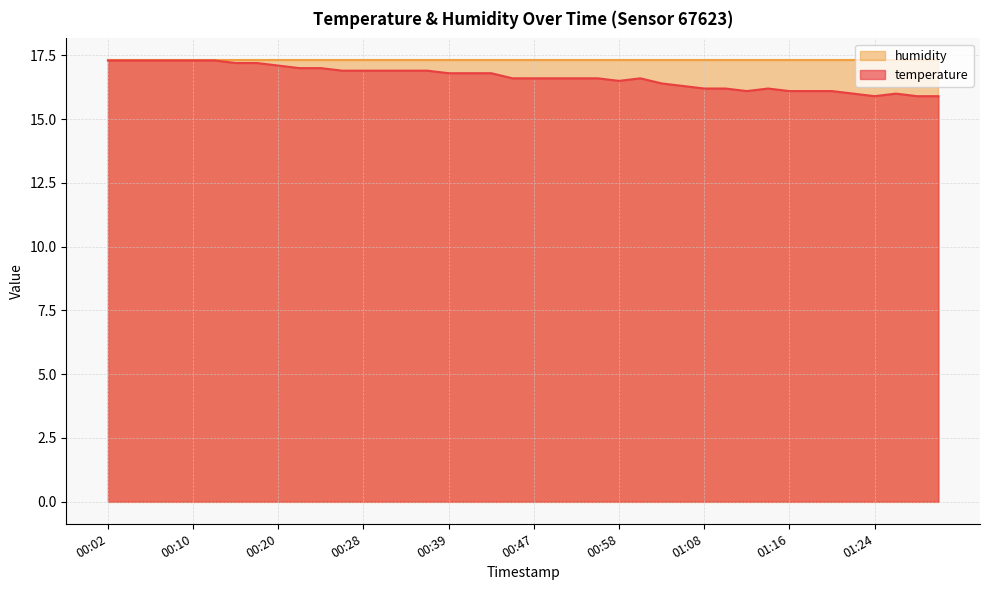

Where does the data first go above 16?

00:02